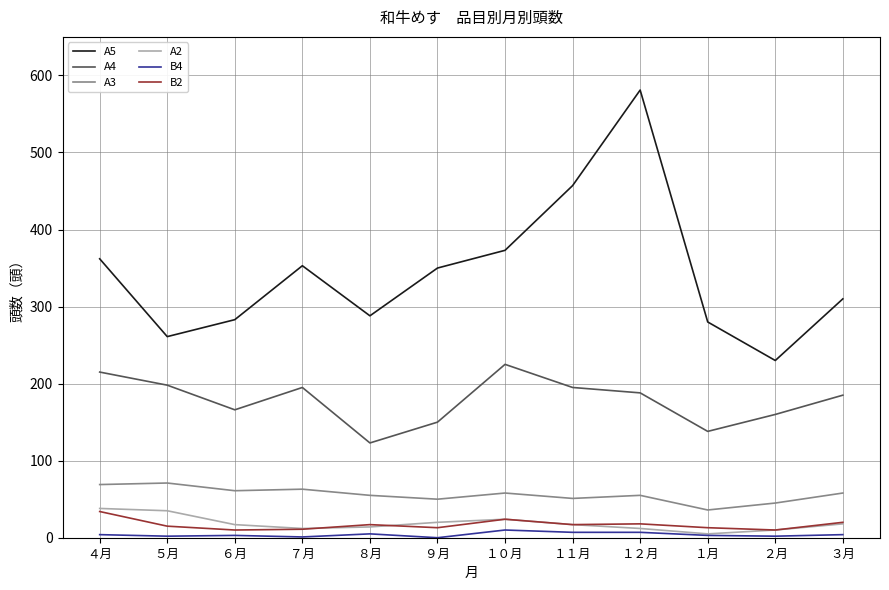

Which series has the largest range (max minus min)?

A5